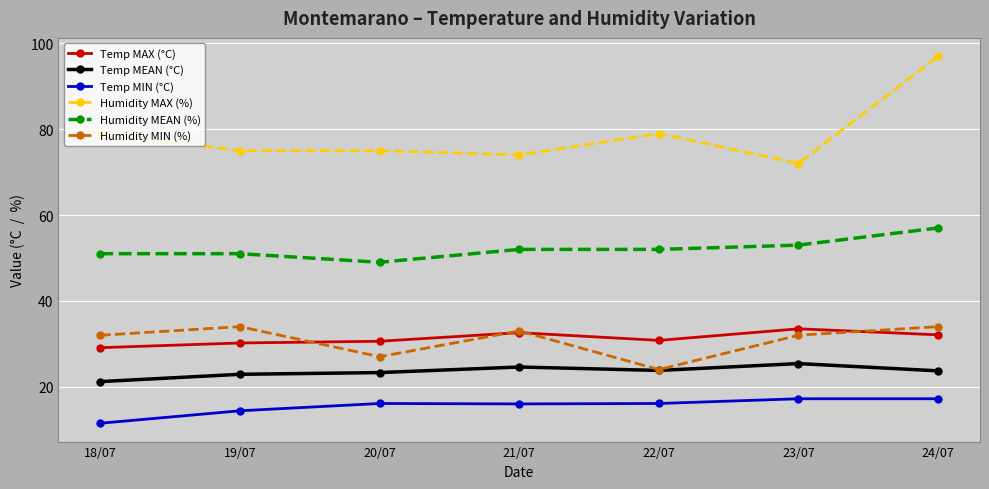

Which category has the lowest value in the Temp MIN (°C) series?

18/07